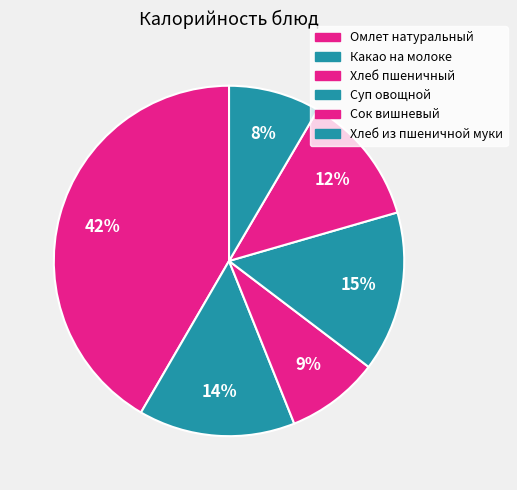

Does Хлеб из пшеничной муки account for over 50% of the chart?

No